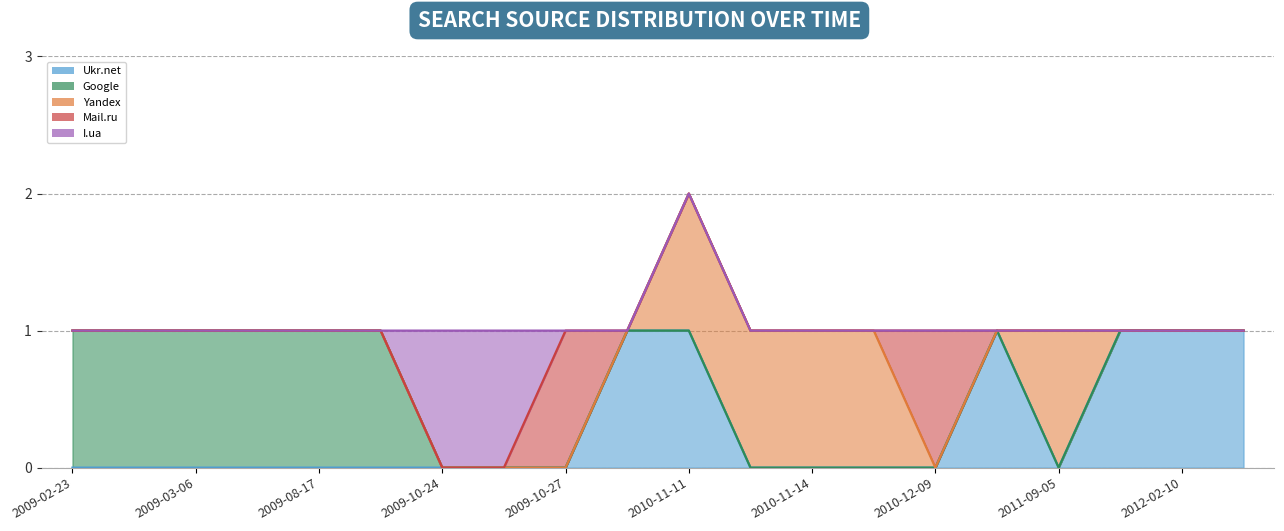

Does the chart have visible grid lines?

Yes